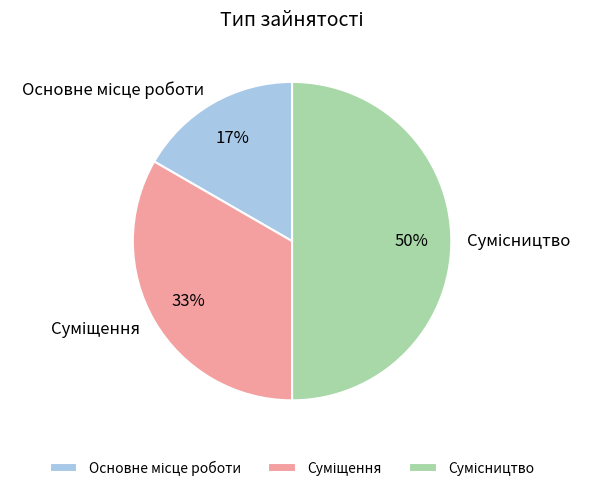

To the nearest percent, what is the average slice percentage?

33%